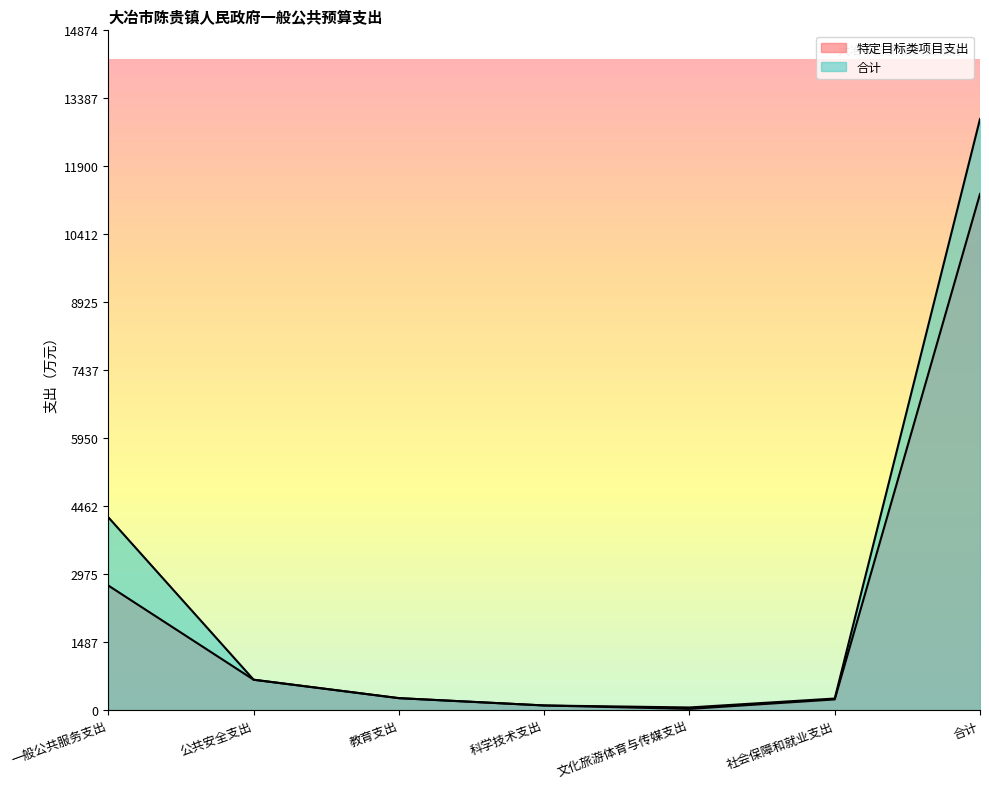

How many interior local valleys does the 特定目标类项目支出 series have?

1